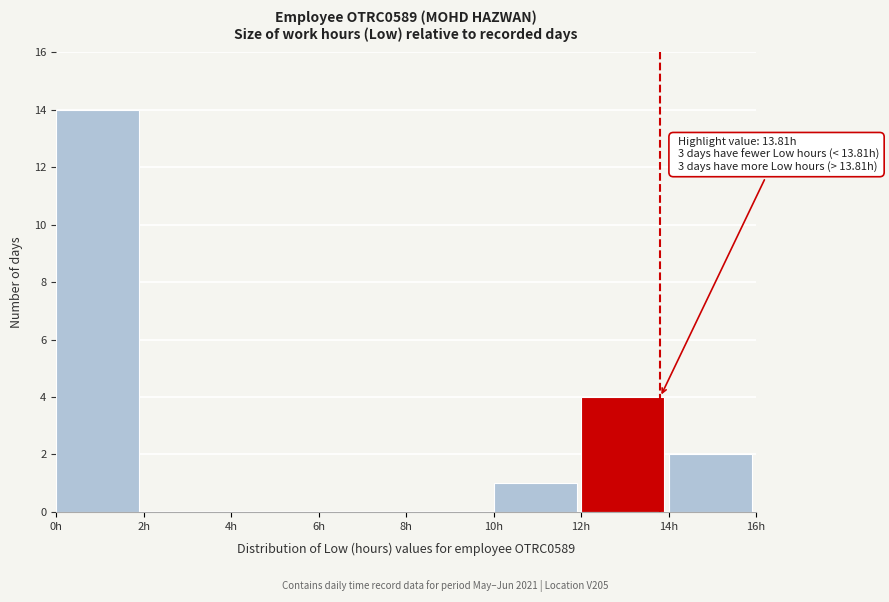

Over which range of the x-axis is the bar tallest?

0 to 2